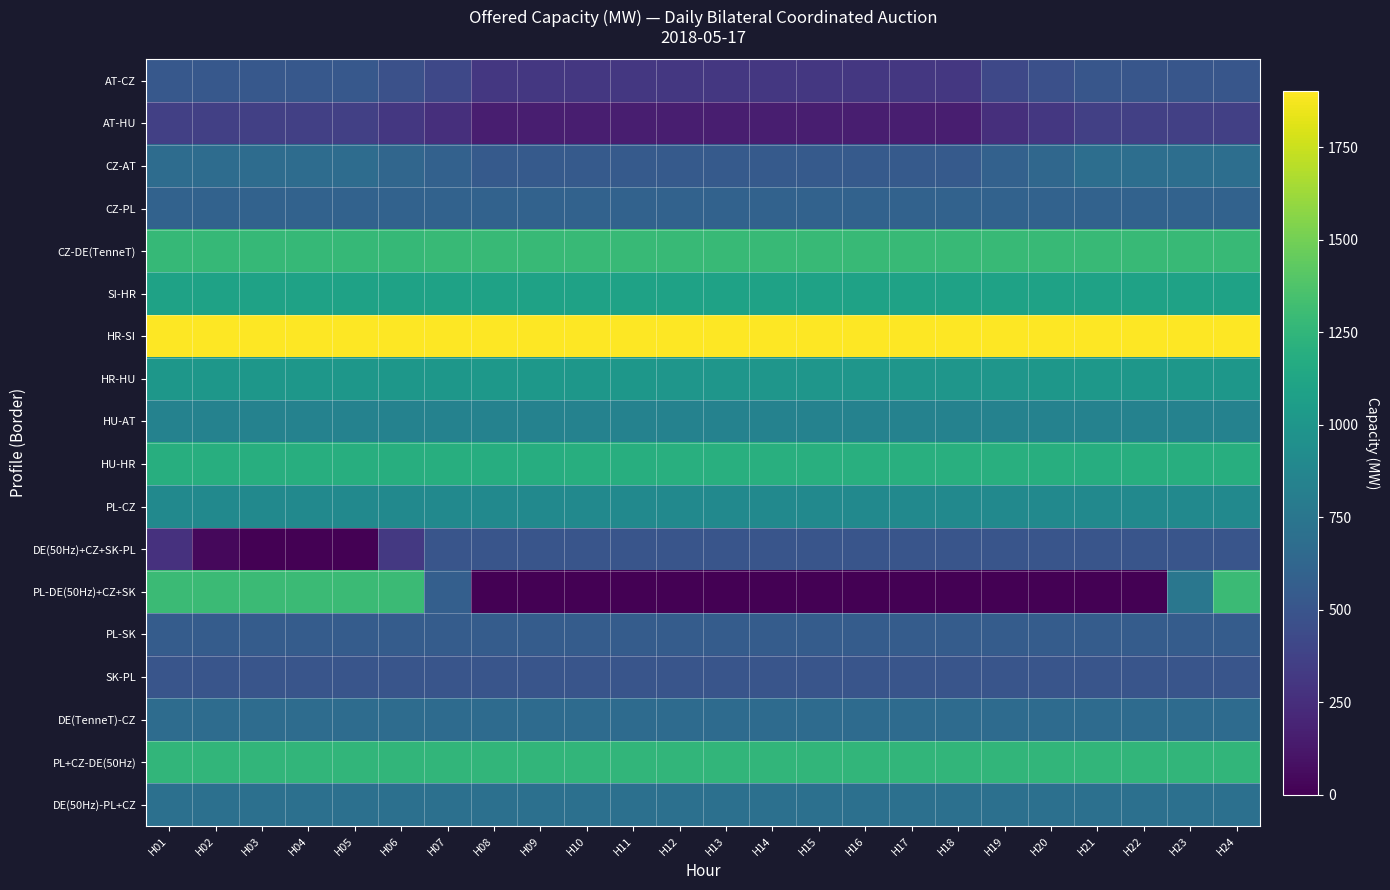

What is the total value across all series at H23?

15304